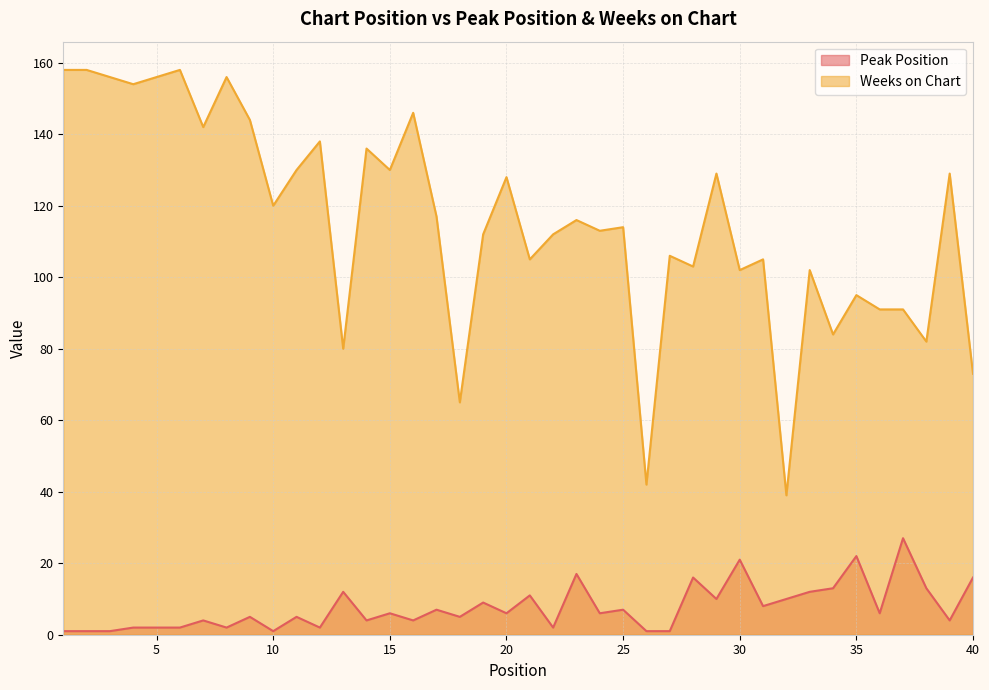

What is the minimum value shown in the chart?

1